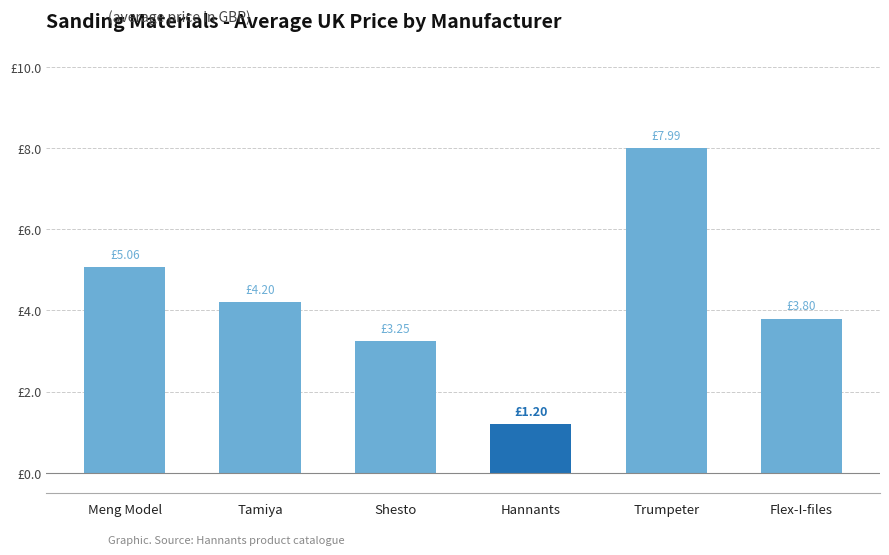

What is the difference between the values at Hannants and Flex-I-files?

2.6